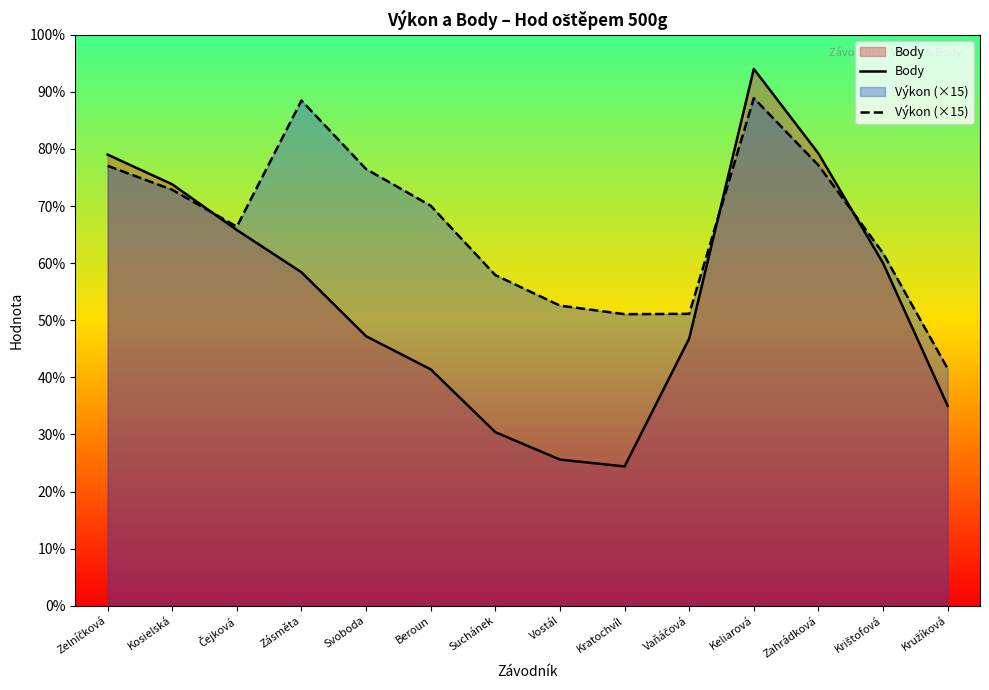

In Body, how many points are higher than both neighbors (excluding endpoints)?

1